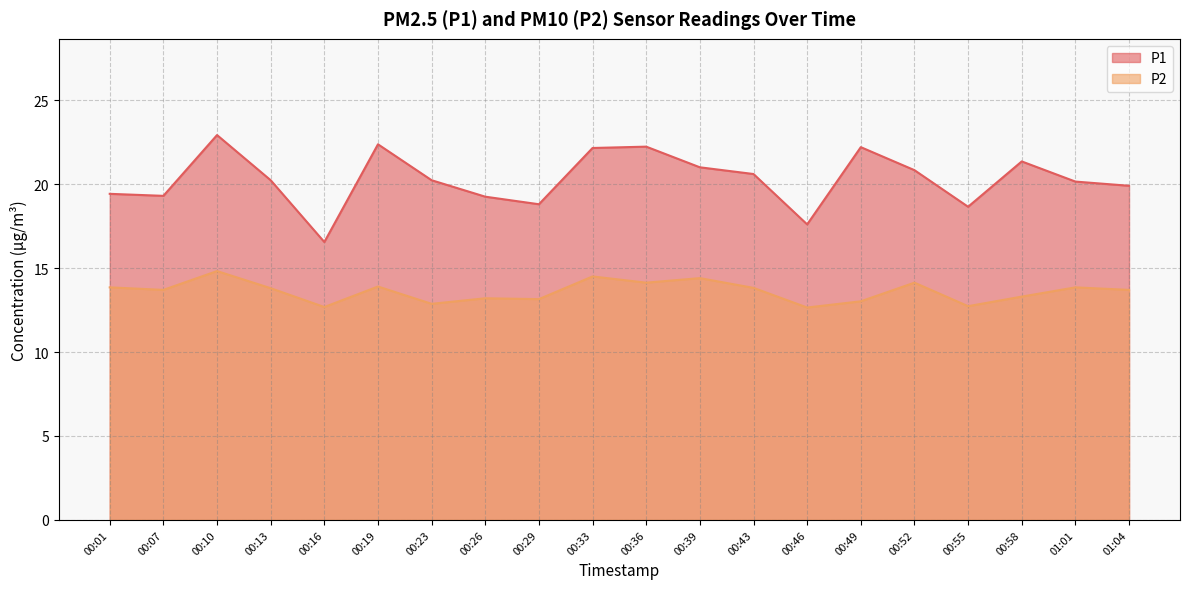

What is the value of the P2 point at the 11th from the left?

14.1